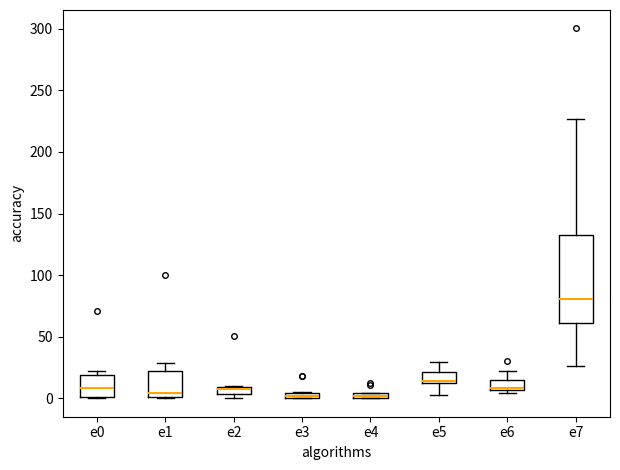

Comparing the boxes themselves (not the whiskers), which one is the tallest?

e7